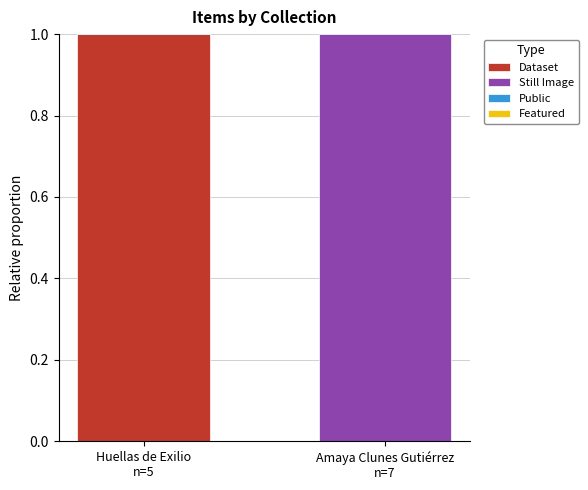

Rank the series at Amaya Clunes Gutiérrez
n=7 from highest to lowest value.

Still Image, Public, Dataset, Featured